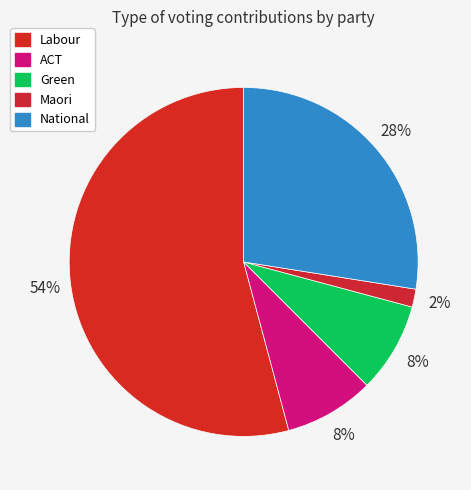

How many segments does this pie chart have?

5